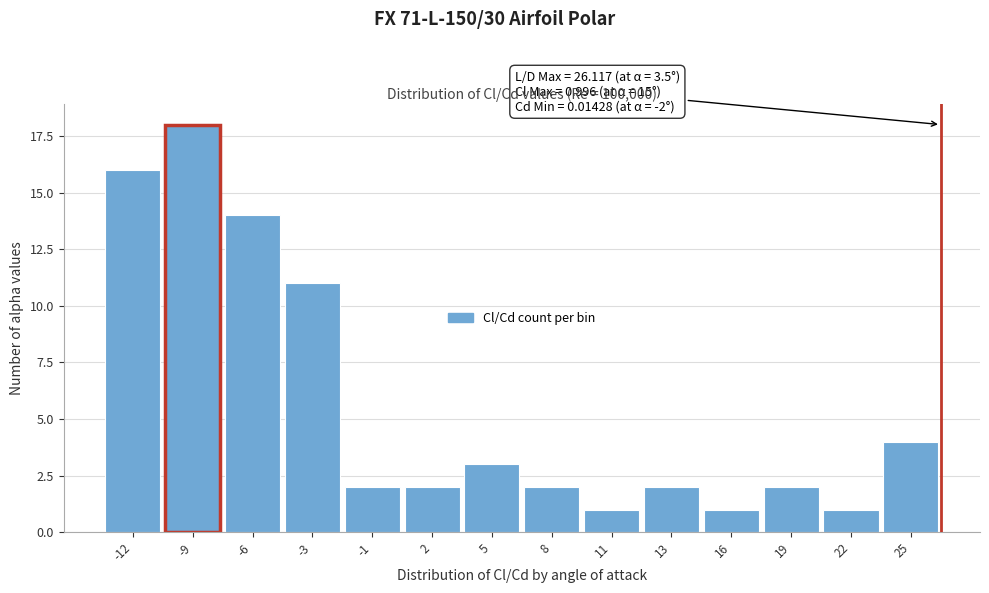

Reading left to right, what are all the values shown in this chart?

16	18	14	11	2	2	3	2	1	2	1	2	1	4